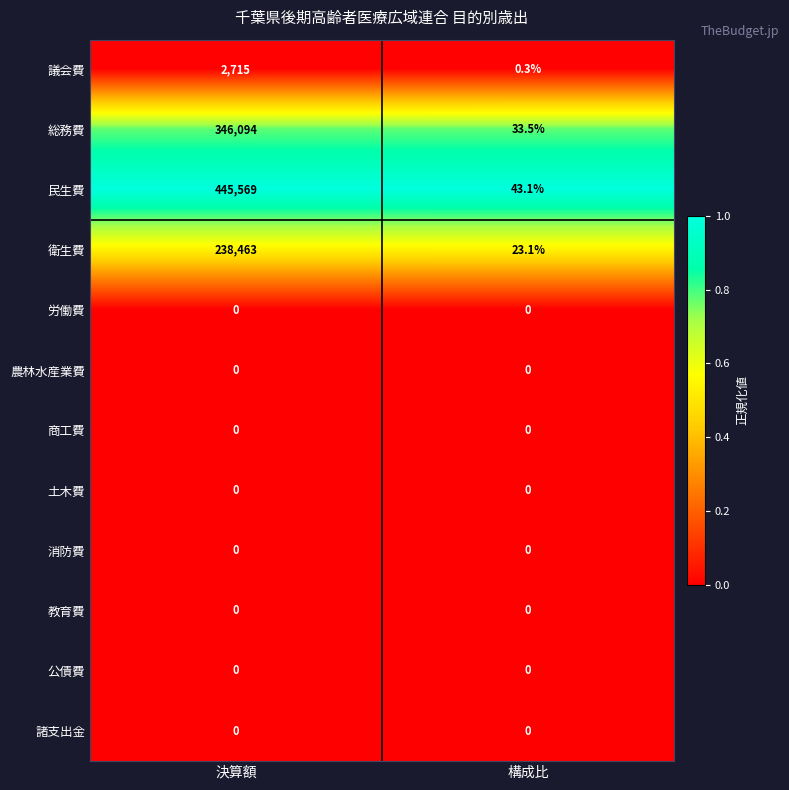

Between 決算額 and 構成比, which series saw the biggest shift?

民生費